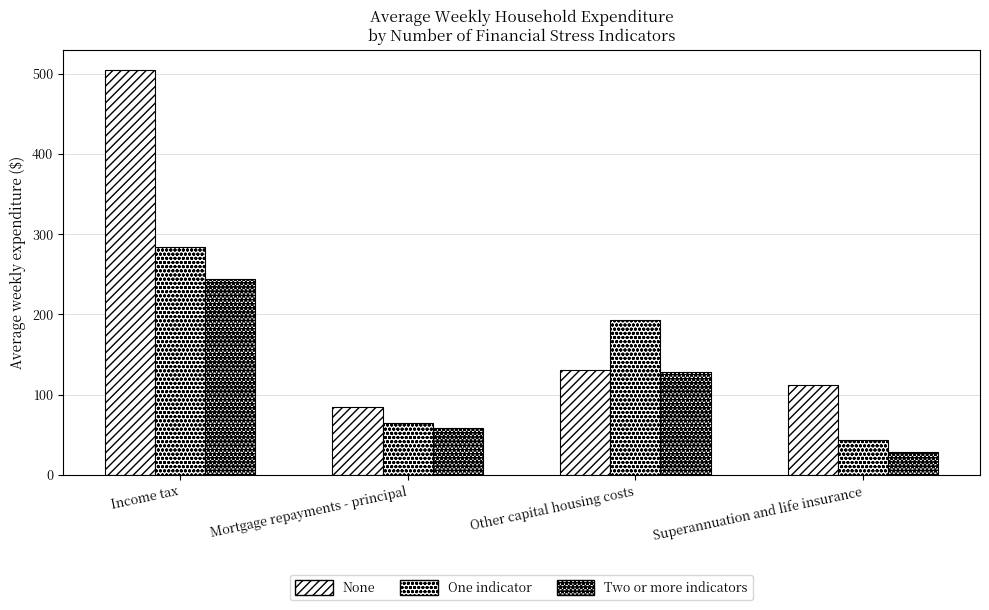

What is the average value of the Two or more indicators series?

114.7